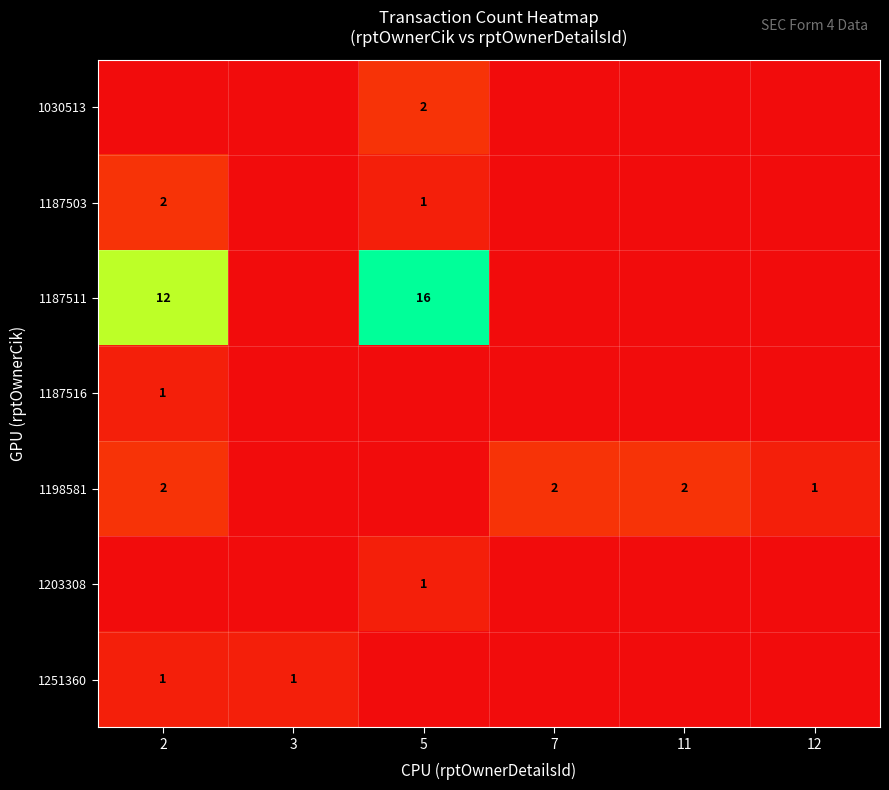

The value of 1198581 at 11 is 3. True or false?

False